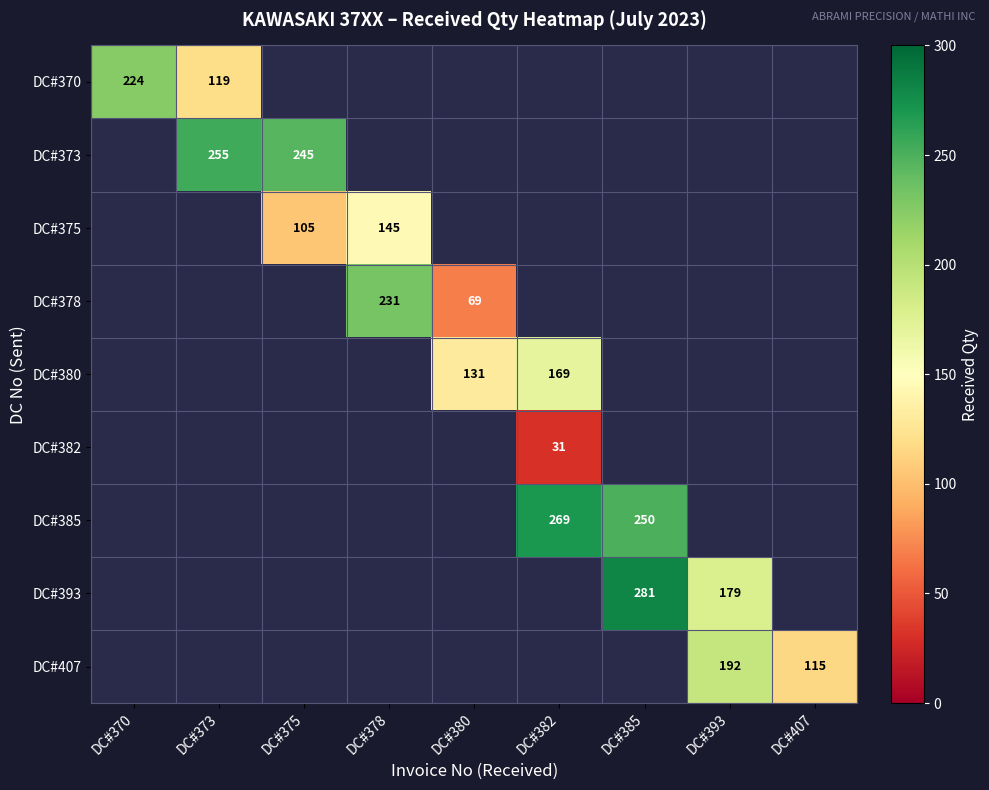

Is it true that DC#380 equals 169 at DC#382?

True